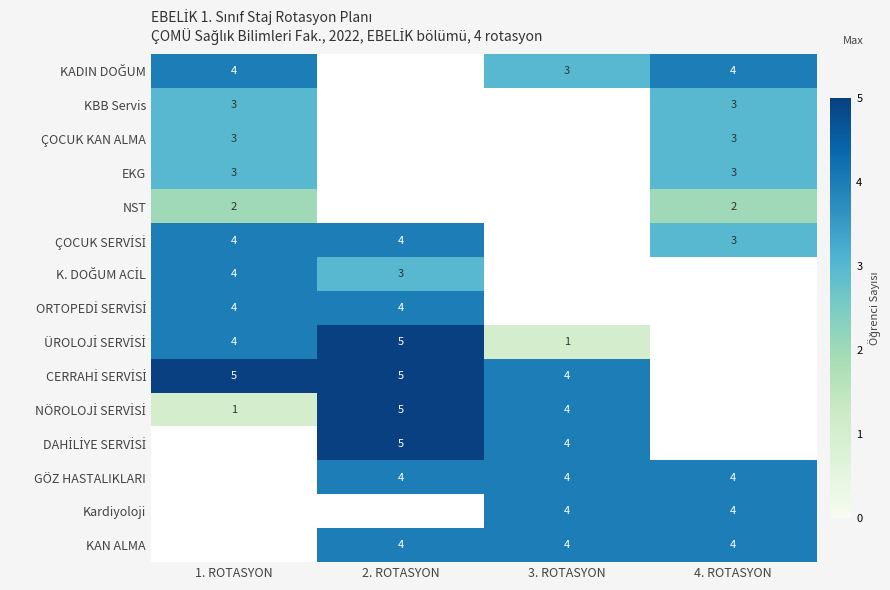

The value of GÖZ HASTALIKLARI at 3. ROTASYON is 7. True or false?

False